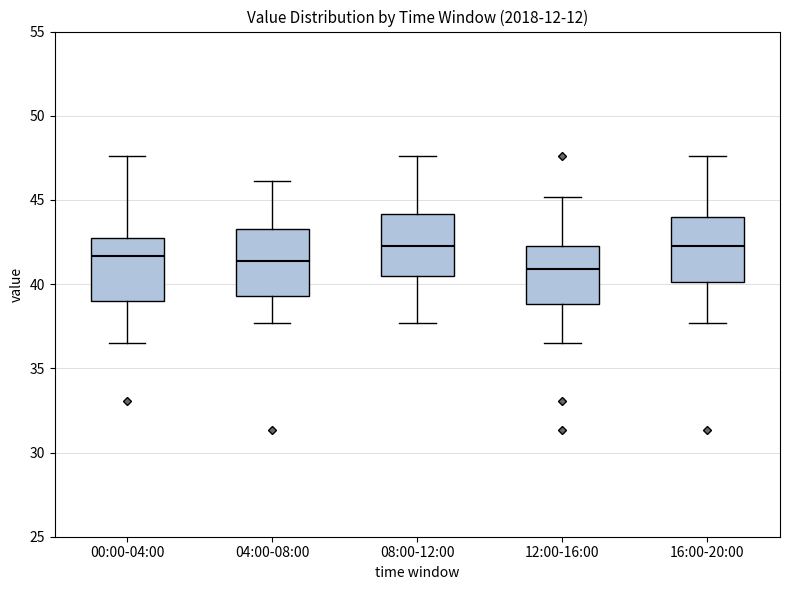

Reading left to right, transcribe this box plot: for each box, give where its median line is, the range the box spans, and where its two whiskers end, as read against the y-axis. The values are not printed on the chart, so give them approximately, as read against the axis.

00:00-04:00: median 41.5, box 39.0 to 43.0, whiskers 36.5 to 47.5
04:00-08:00: median 41.5, box 39.5 to 43.5, whiskers 37.5 to 46.0
08:00-12:00: median 42.5, box 40.5 to 44.0, whiskers 37.5 to 47.5
12:00-16:00: median 41.0, box 39.0 to 42.5, whiskers 36.5 to 45.0
16:00-20:00: median 42.5, box 40.0 to 44.0, whiskers 37.5 to 47.5